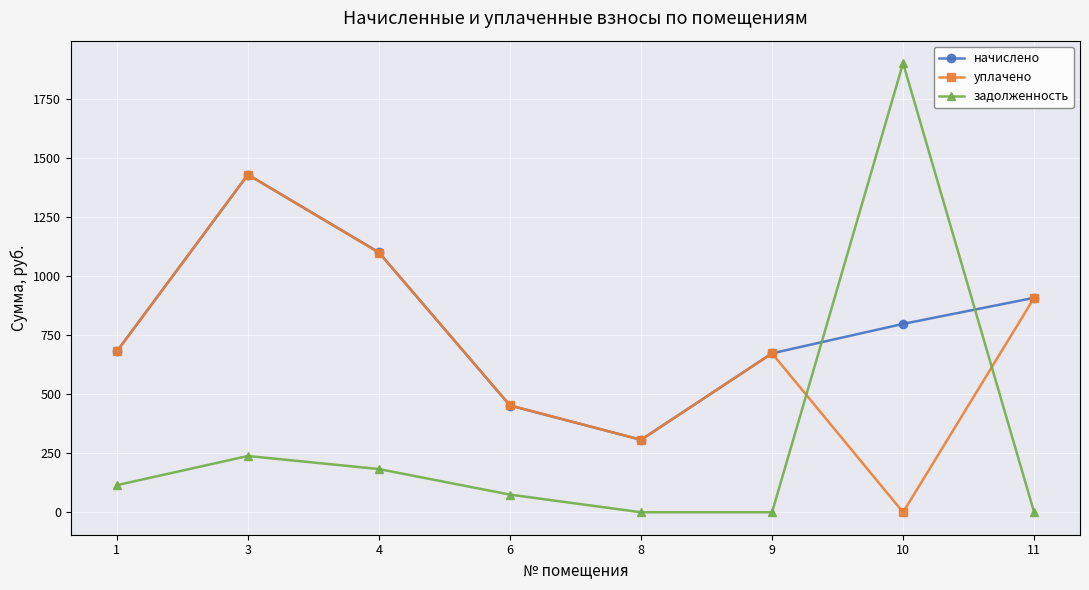

What is the value of the начислено point at the 2nd from the left?

1430.2